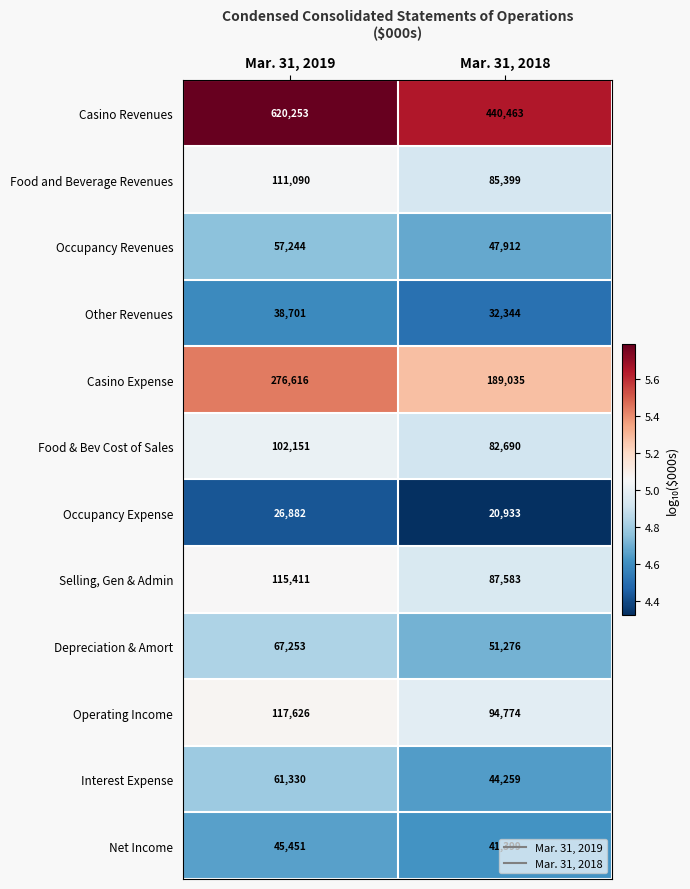

What is the total value across all series at Mar. 31, 2019?

1640008